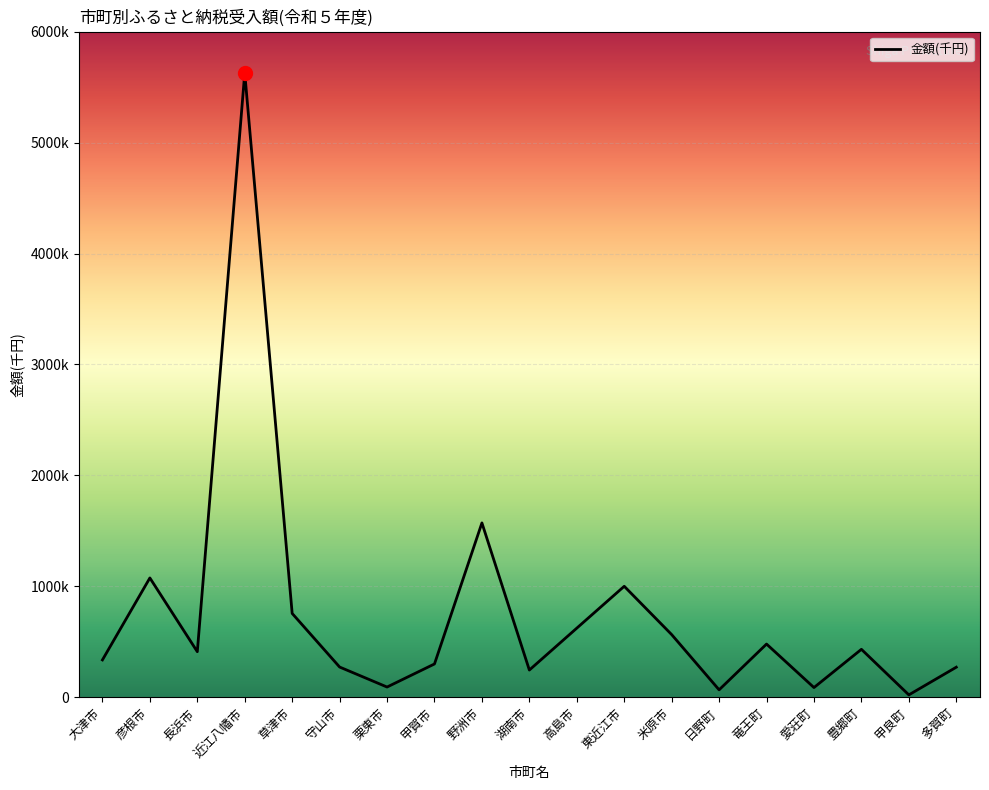

Is this an area chart (filled region under the line)?

Yes